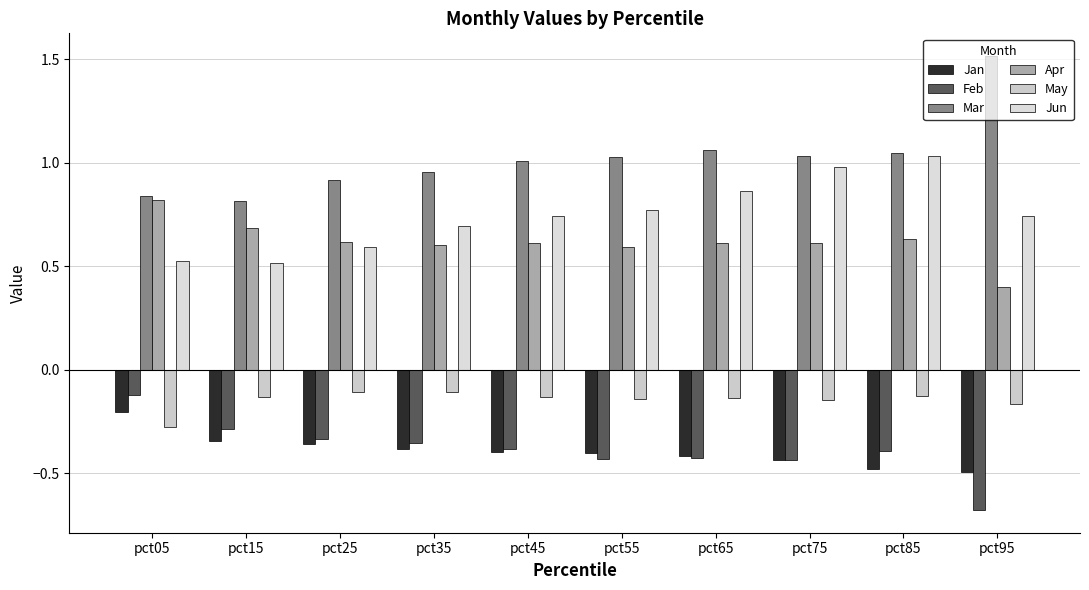

What is the sum of all Jun values?

7.5